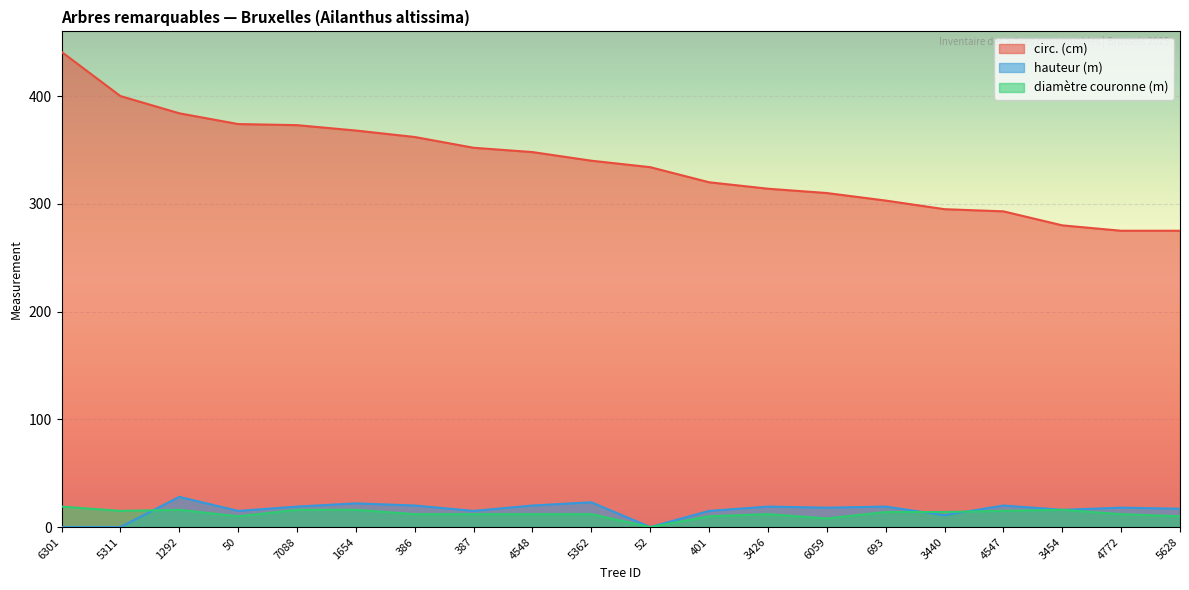

What is the difference between the circ. (cm) values at 50 and 6059?

64